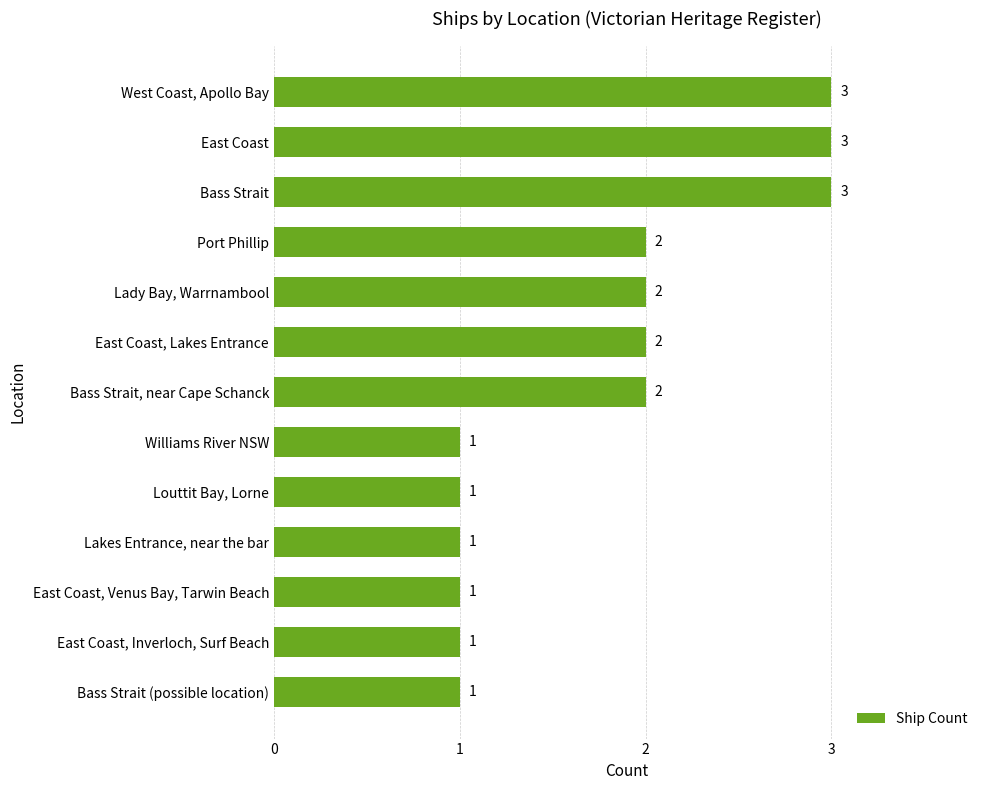

What position from the top is Bass Strait, near Cape Schanck?

7